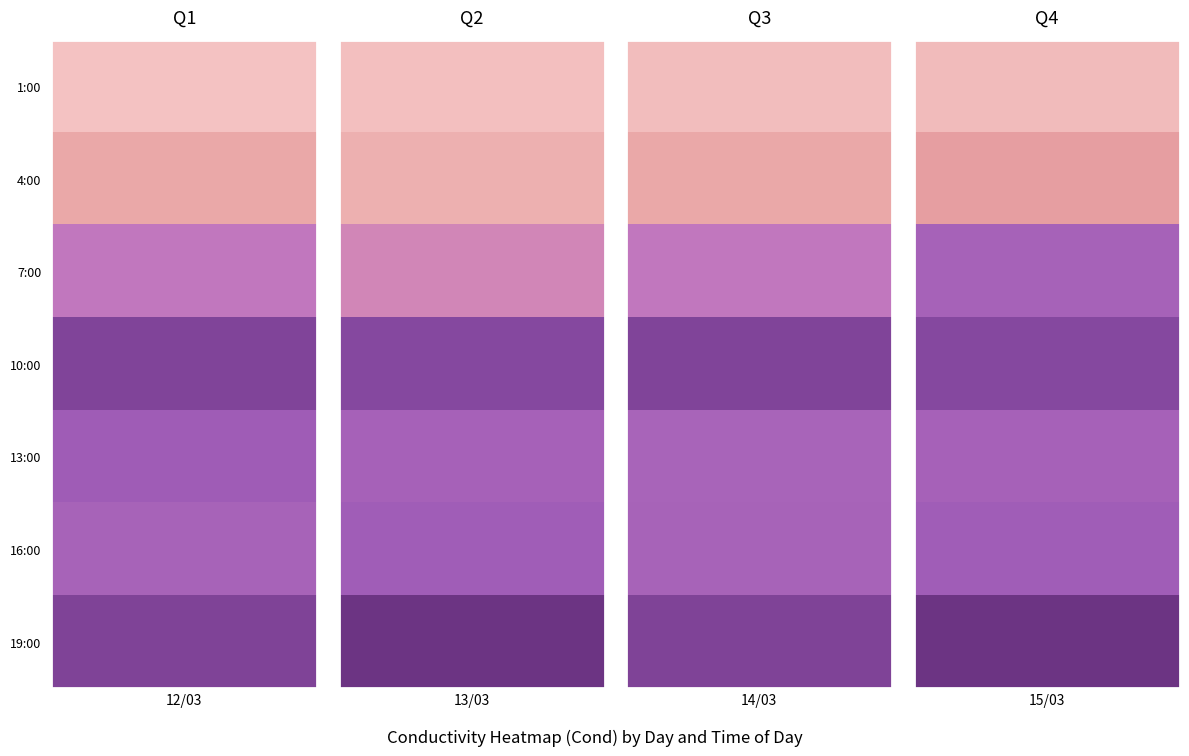

What is the minimum value shown in the chart?

326.3